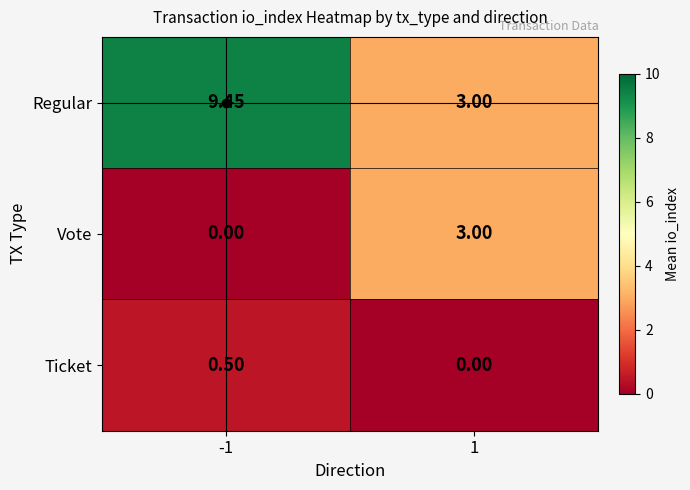

List the series in order of their overall mean, lowest first.

Ticket, Vote, Regular